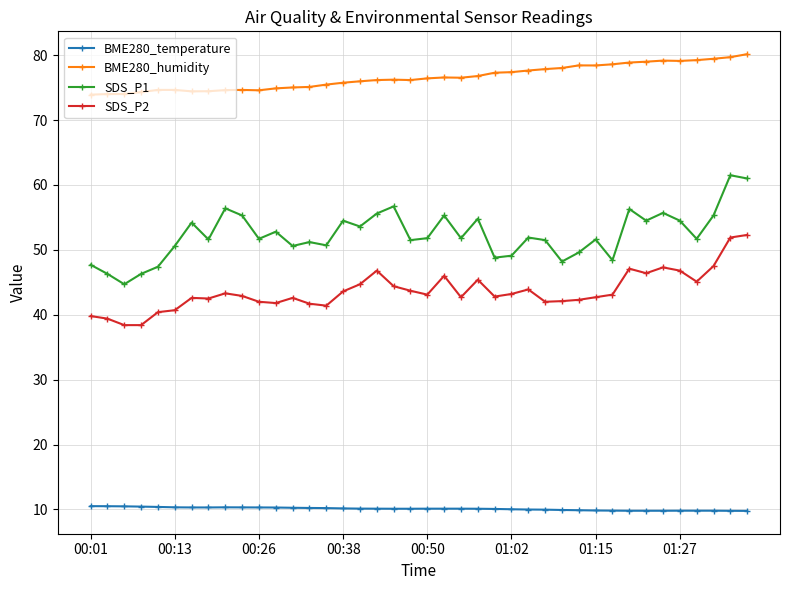

True or false: SDS_P2 and BME280_humidity intersect in this chart.

False